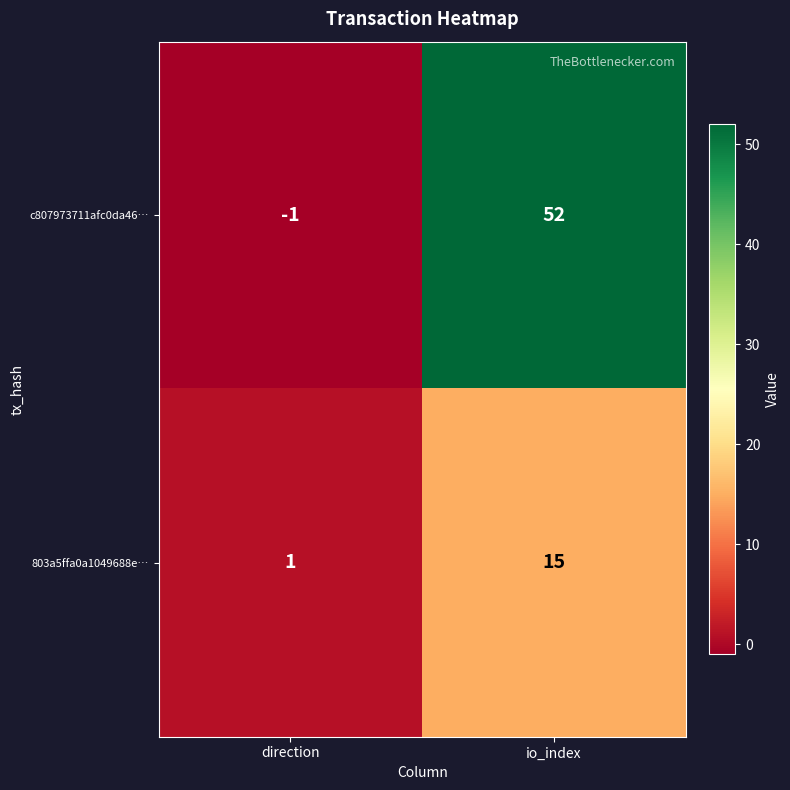

How many categories are shown in the chart?

2